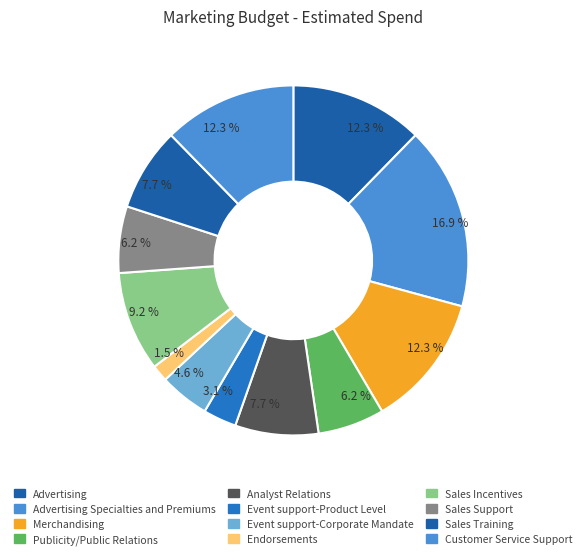

Count the number of slices in the pie.

12